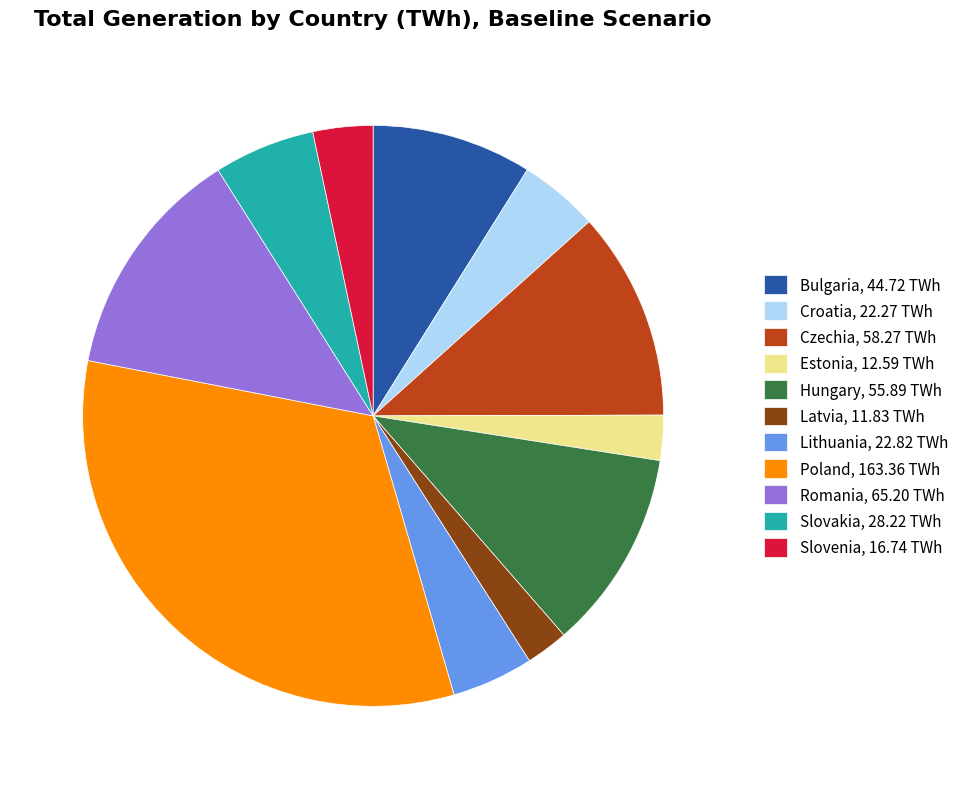

The Romania slice represents 13% of the pie. True or false?

True